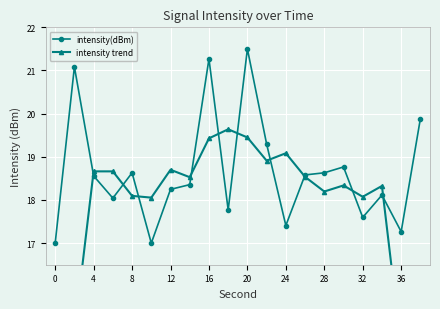

True or false: intensity(dBm) has a value of 7.1 at 20.

False